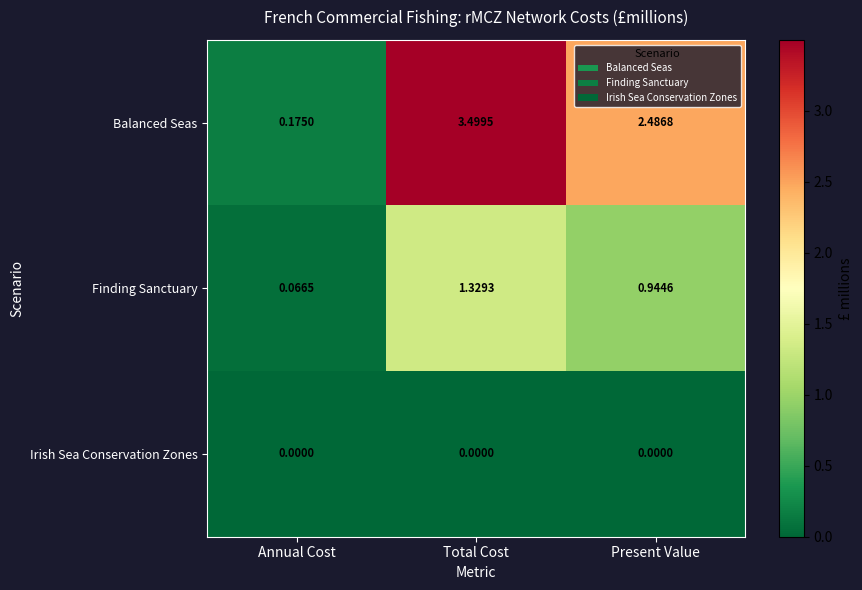

What is the maximum value shown in the chart?

3.5